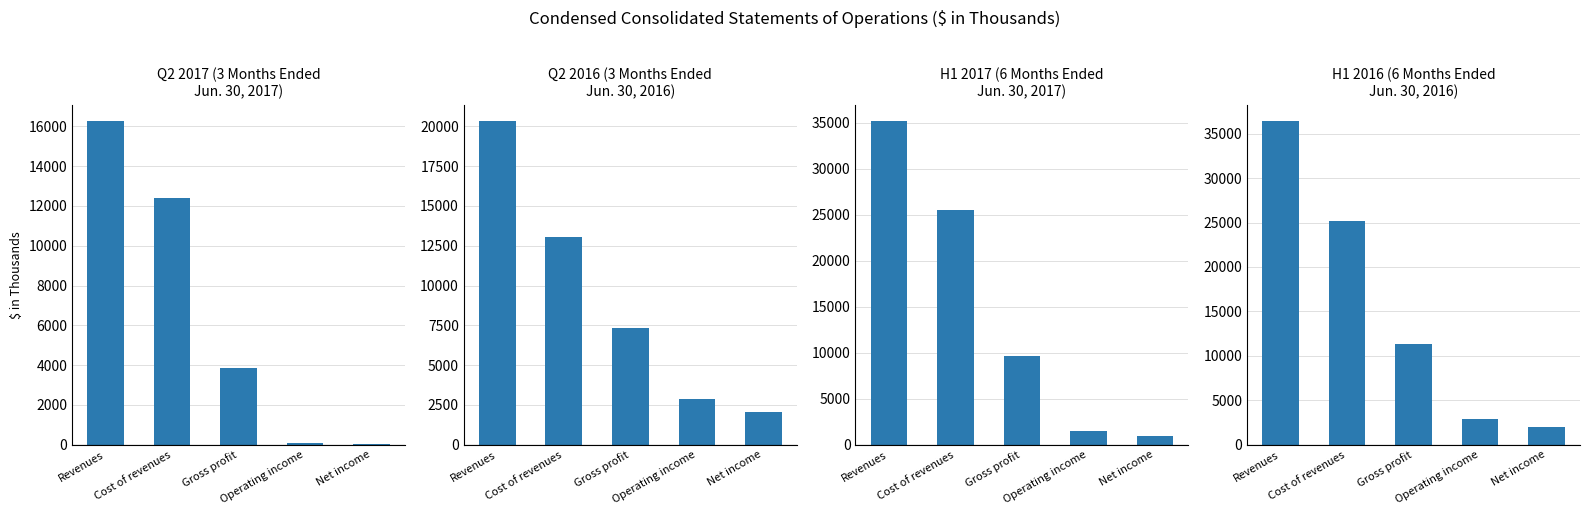

How many groups of bars are there?

5